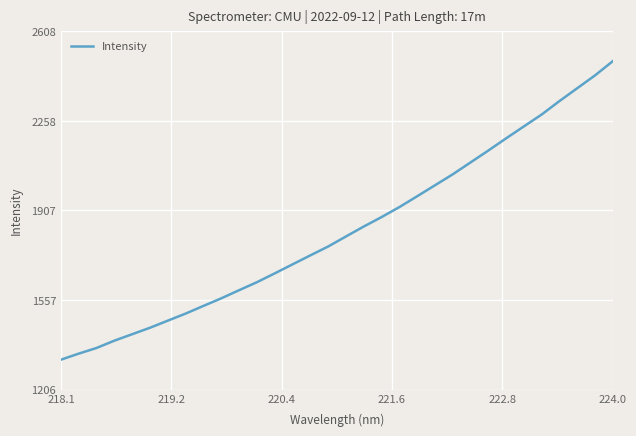

What is the difference between the maximum and minimum values?

1168.1